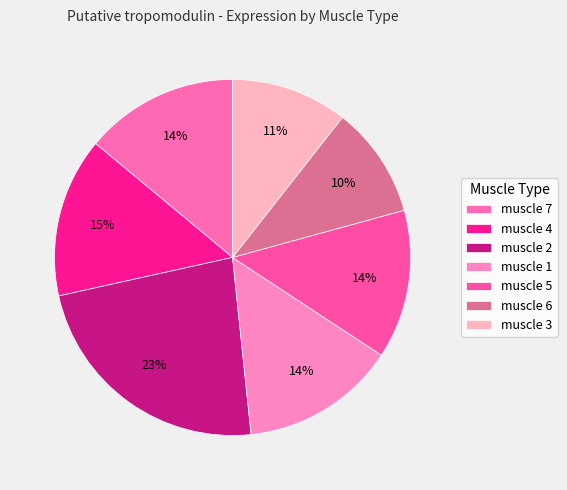

Is it true that muscle 6 is 1% of the pie?

False